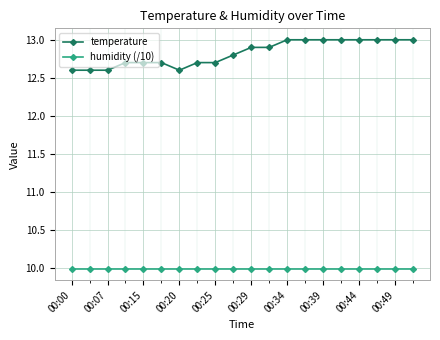

What is the average value of the humidity (/10) series?

10.0